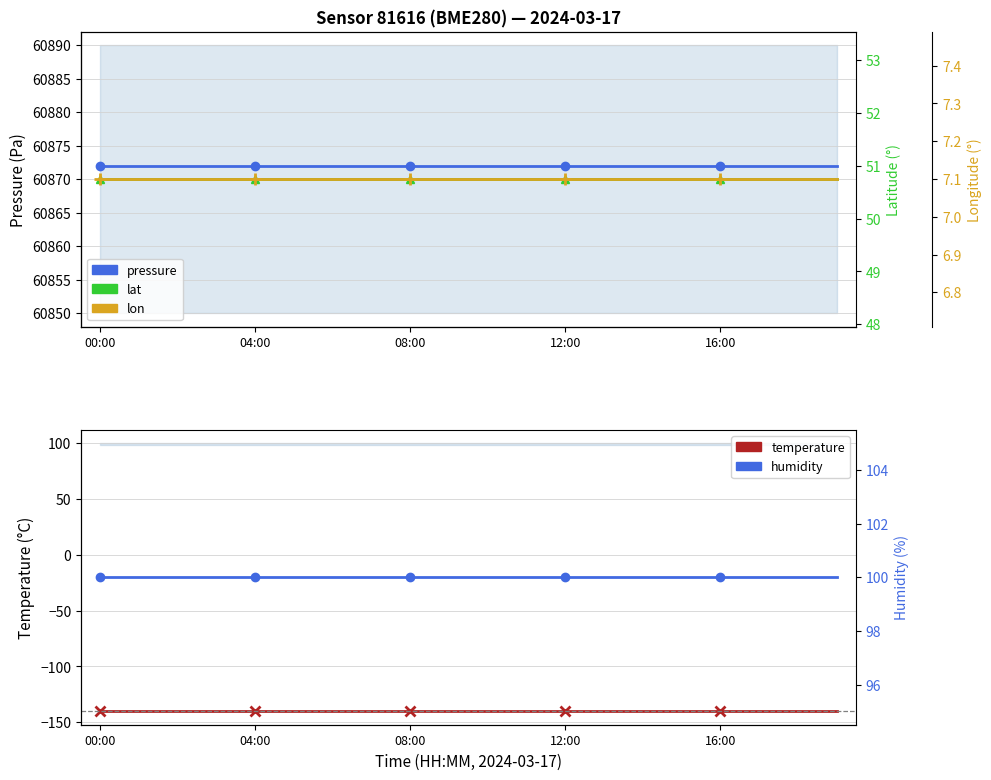

What is the highest value of the lon series?

7.1